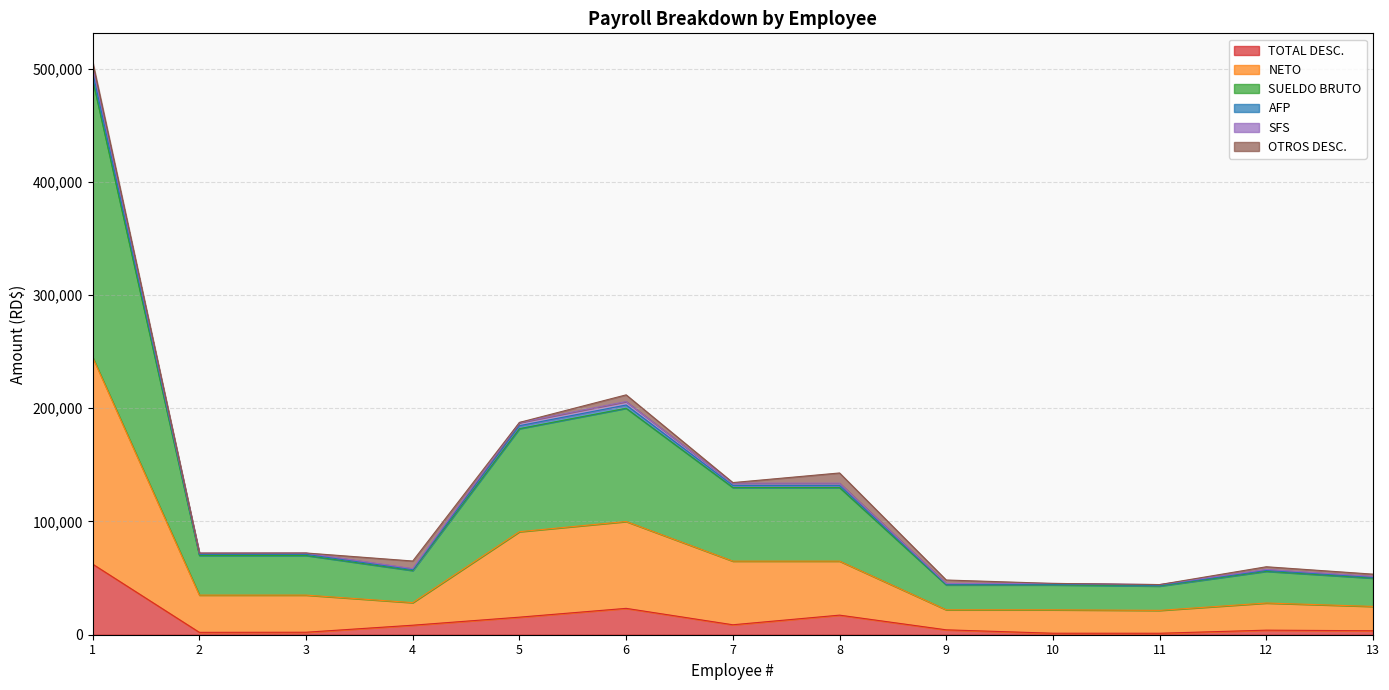

What is the maximum value for TOTAL DESC.?

62351.9